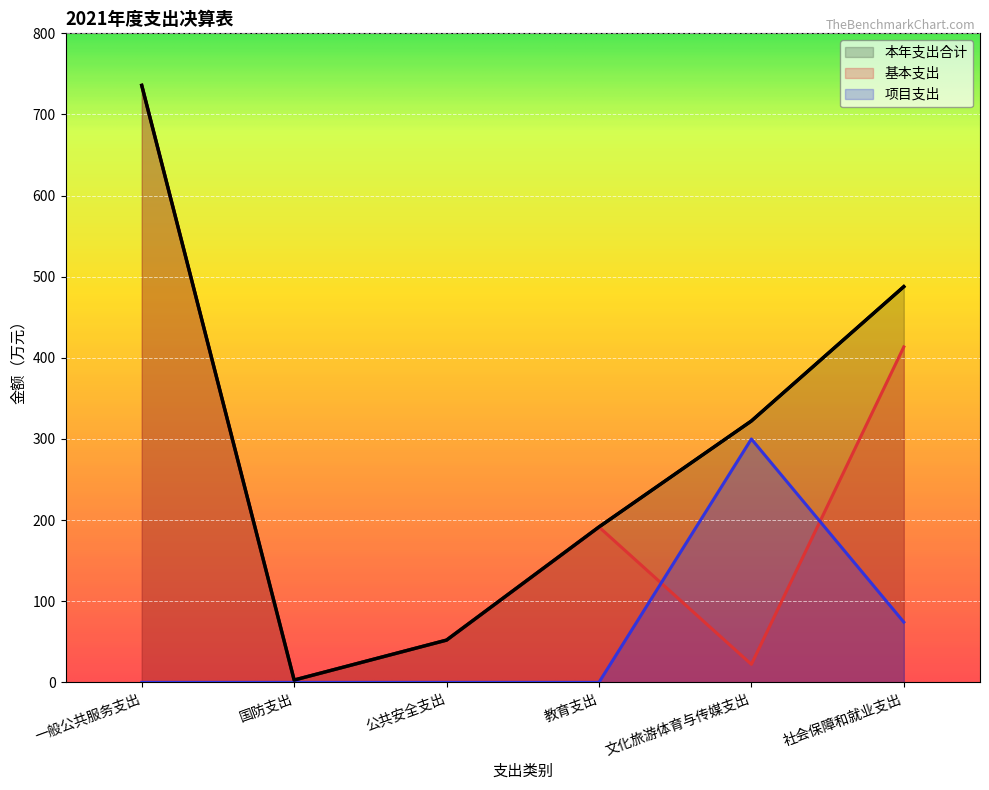

How many positive values does the 项目支出 series have?

2